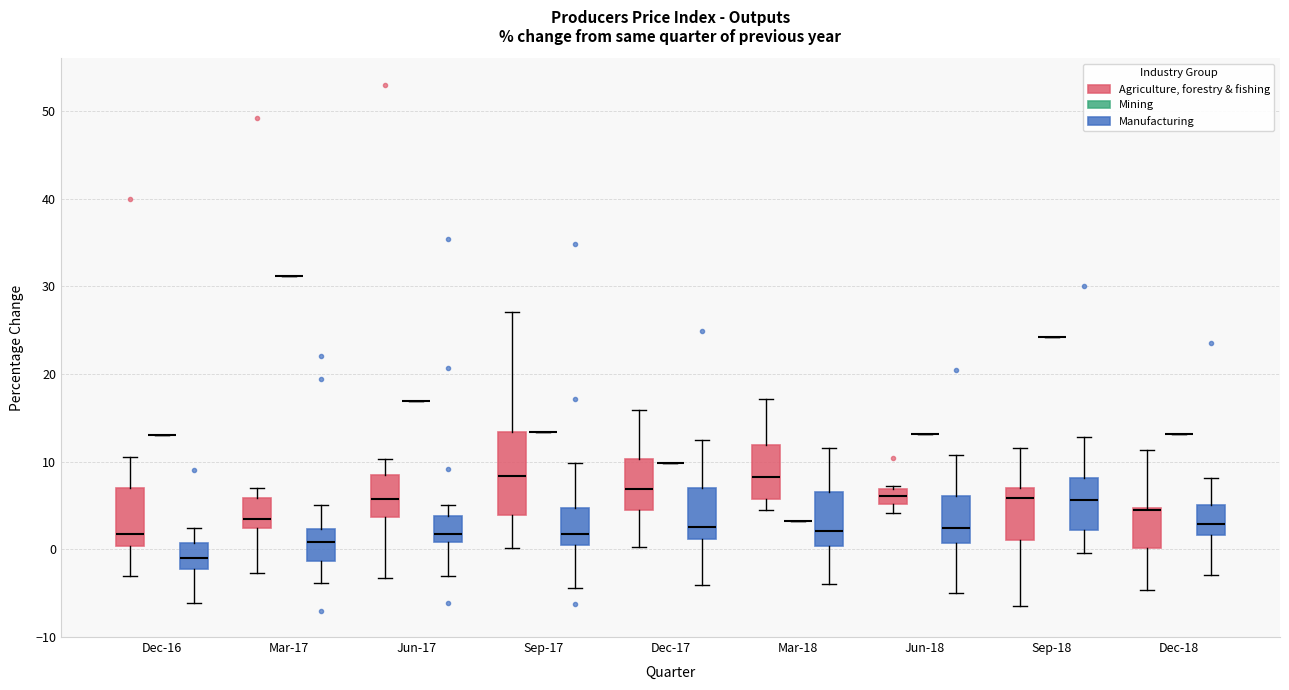

Reading left to right, read every box against the y-axis: the position of its median line, the range the box covers, and the ends of its whiskers. The values are not printed on the chart, so give them approximately, as read against the axis.

Dec-16 (Agriculture, forestry & fishing): median 2, box 0 to 7, whiskers -3 to 11
Dec-16 (Mining): box collapsed to a line at 13, whiskers 13 to 13
Dec-16 (Manufacturing): median -1, box -2 to 1, whiskers -6 to 2
Mar-17 (Agriculture, forestry & fishing): median 4, box 2 to 6, whiskers -3 to 7
Mar-17 (Mining): box collapsed to a line at 31, whiskers 31 to 31
Mar-17 (Manufacturing): median 1, box -1 to 2, whiskers -4 to 5
Jun-17 (Agriculture, forestry & fishing): median 6, box 4 to 9, whiskers -3 to 10
Jun-17 (Mining): box collapsed to a line at 17, whiskers 17 to 17
Jun-17 (Manufacturing): median 2, box 1 to 4, whiskers -3 to 5
Sep-17 (Agriculture, forestry & fishing): median 8, box 4 to 13, whiskers 0 to 27
Sep-17 (Mining): box collapsed to a line at 13, whiskers 13 to 13
Sep-17 (Manufacturing): median 2, box 0 to 5, whiskers -4 to 10
Dec-17 (Agriculture, forestry & fishing): median 7, box 5 to 10, whiskers 0 to 16
Dec-17 (Mining): box collapsed to a line at 10, whiskers 10 to 10
Dec-17 (Manufacturing): median 3, box 1 to 7, whiskers -4 to 13
Mar-18 (Agriculture, forestry & fishing): median 8, box 6 to 12, whiskers 5 to 17
Mar-18 (Mining): box collapsed to a line at 3, whiskers 3 to 3
Mar-18 (Manufacturing): median 2, box 0 to 7, whiskers -4 to 12
Jun-18 (Agriculture, forestry & fishing): median 6, box 5 to 7, whiskers 4 to 7 (just above the box's upper edge)
Jun-18 (Mining): box collapsed to a line at 13, whiskers 13 to 13
Jun-18 (Manufacturing): median 2, box 1 to 6, whiskers -5 to 11
Sep-18 (Agriculture, forestry & fishing): median 6, box 1 to 7, whiskers -6 to 12
Sep-18 (Mining): box collapsed to a line at 24, whiskers 24 to 24
Sep-18 (Manufacturing): median 6, box 2 to 8, whiskers 0 to 13
Dec-18 (Agriculture, forestry & fishing): median 5 (drawn on the box's upper edge), box 0 to 5, whiskers -5 to 11
Dec-18 (Mining): box collapsed to a line at 13, whiskers 13 to 13
Dec-18 (Manufacturing): median 3, box 2 to 5, whiskers -3 to 8